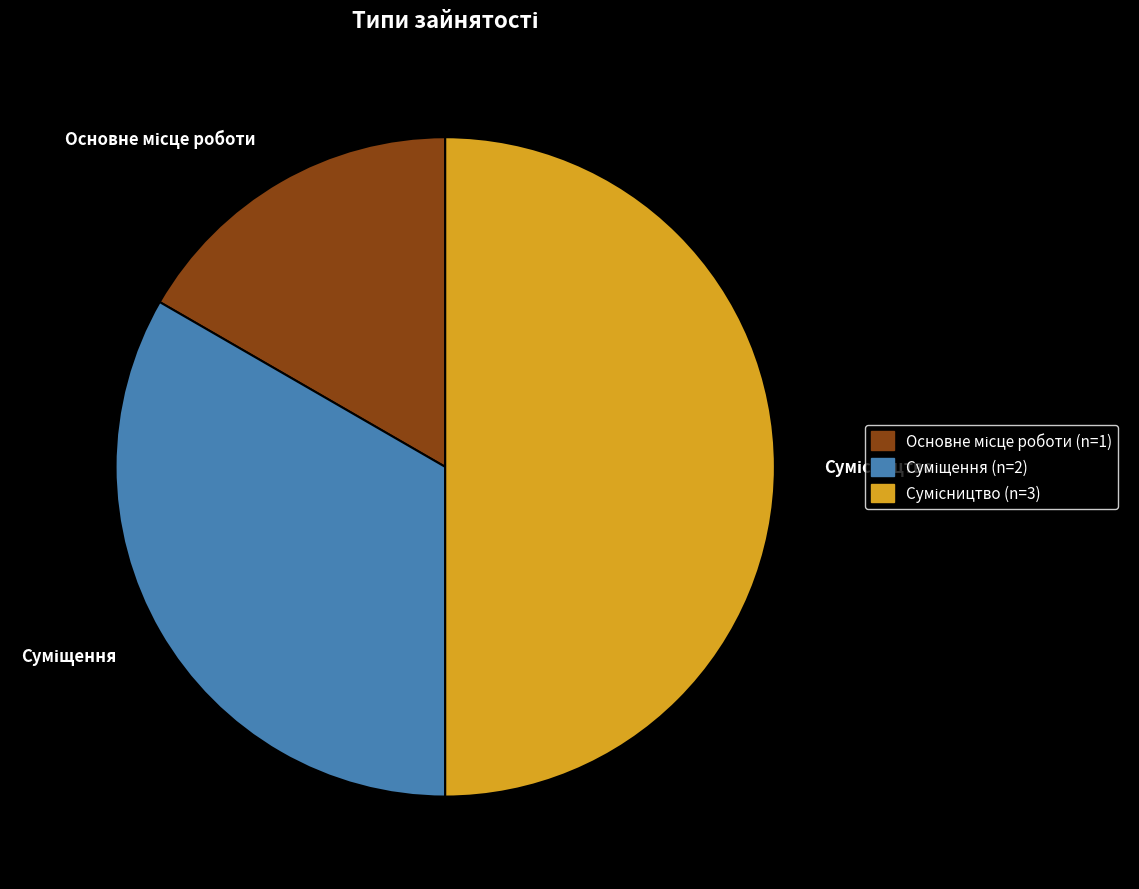

To the nearest percent, what is the average slice percentage?

33%